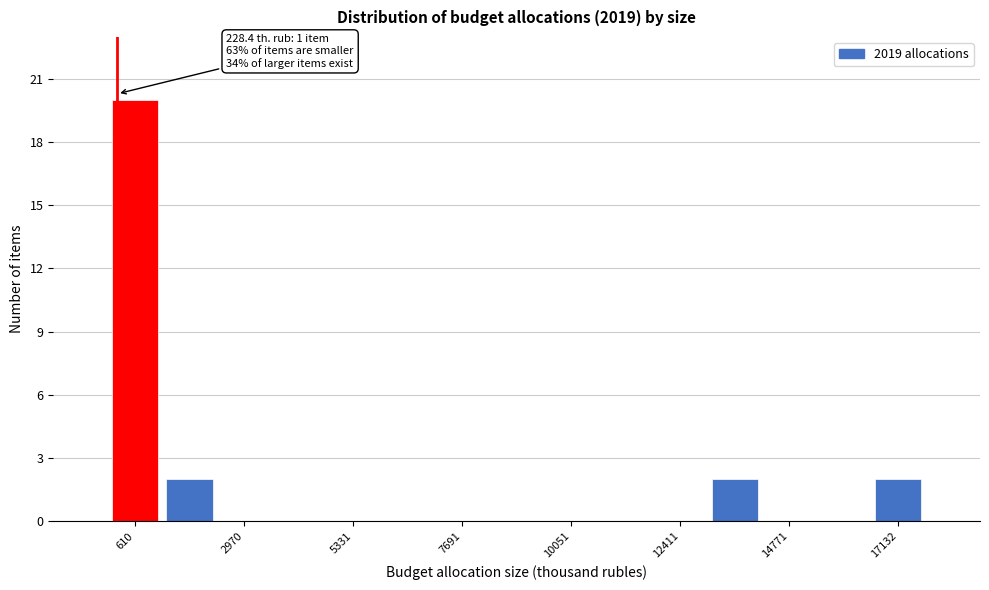

Read against the x-axis, roughly where is the centre of the tallest bar?

500